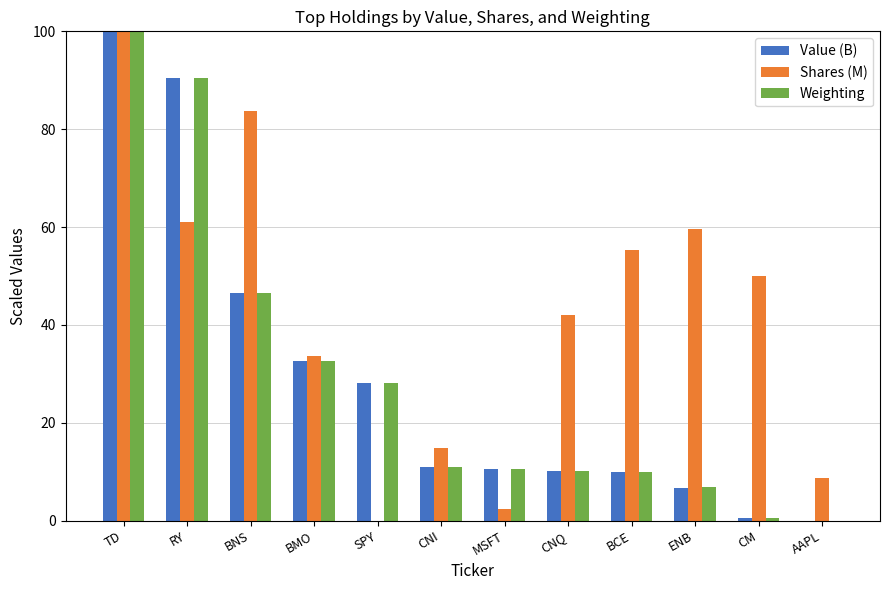

How many groups of bars are there?

12